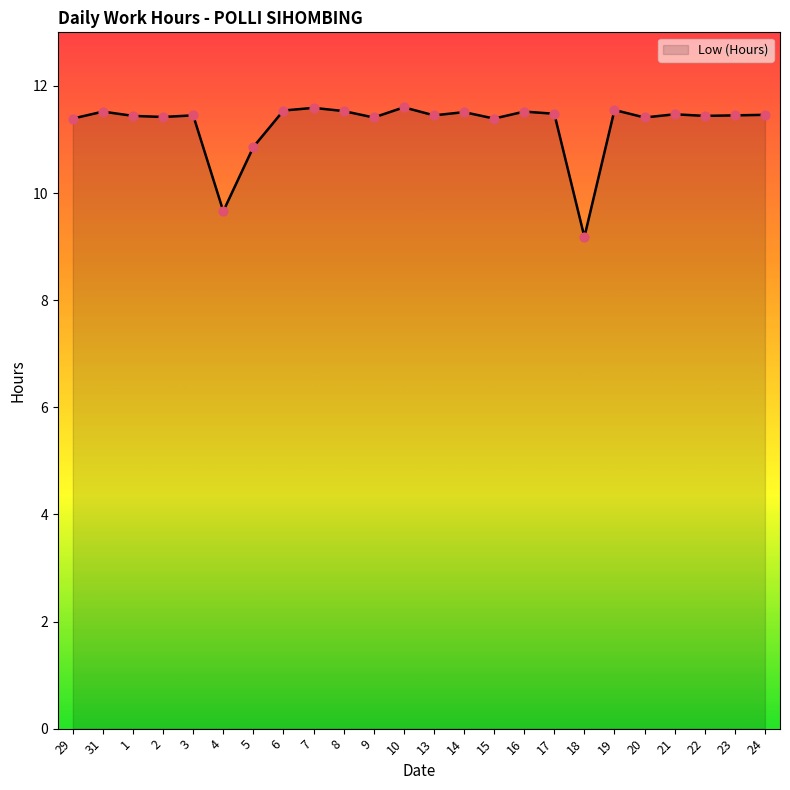

What is the change in value from 15 to 18?

-2.2